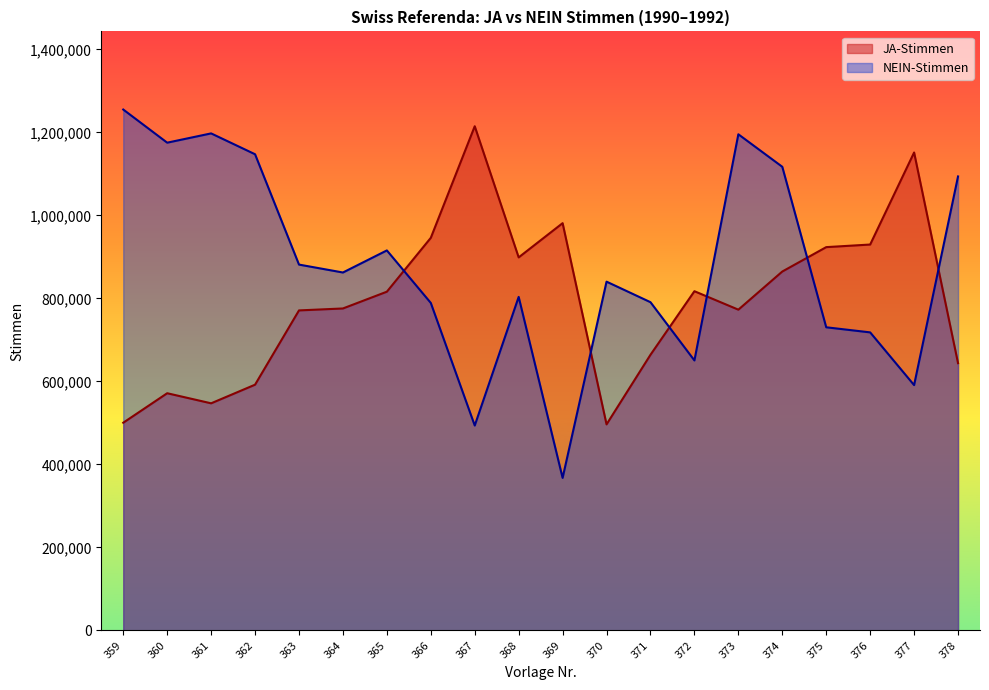

What is the value of the JA-Stimmen point at the 5th from the left?

771207